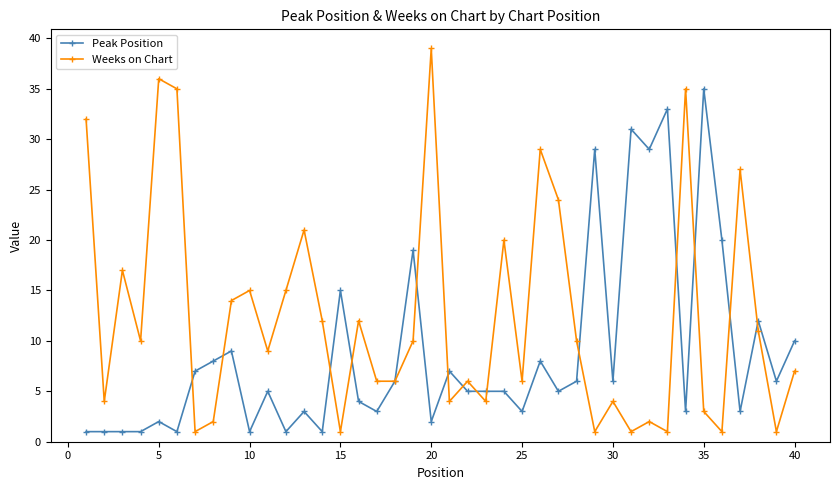

What is the value of the Weeks on Chart point at the 22nd from the left?

6